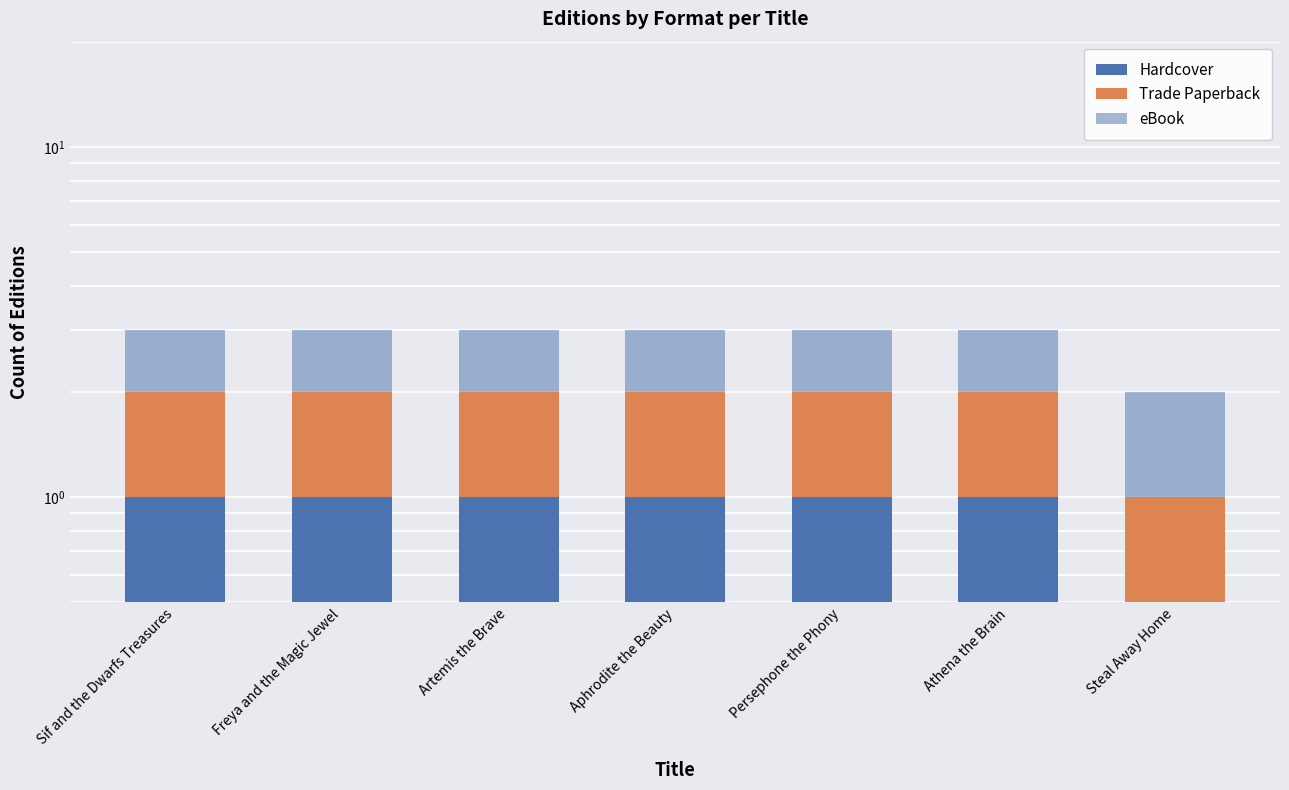

Rank the series at Sif and the Dwarfs Treasures from highest to lowest value.

Hardcover, Trade Paperback, eBook